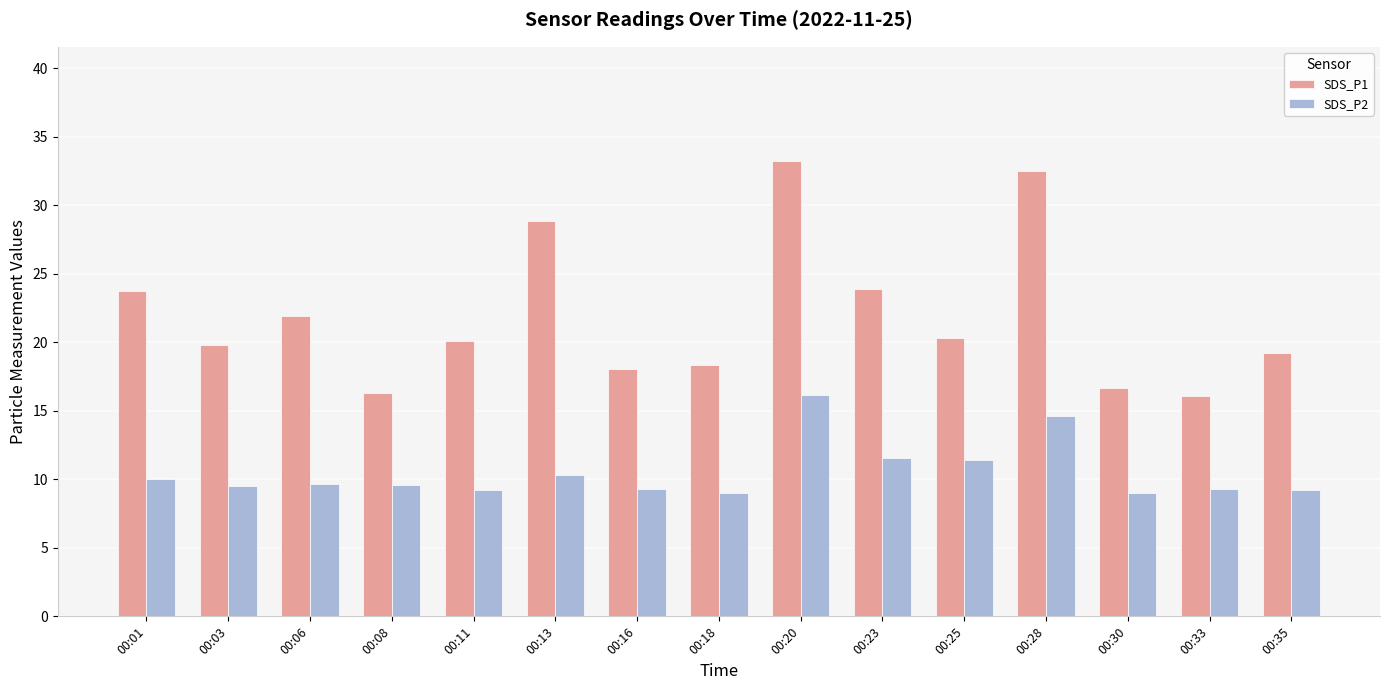

Which series has the largest total across all categories?

SDS_P1